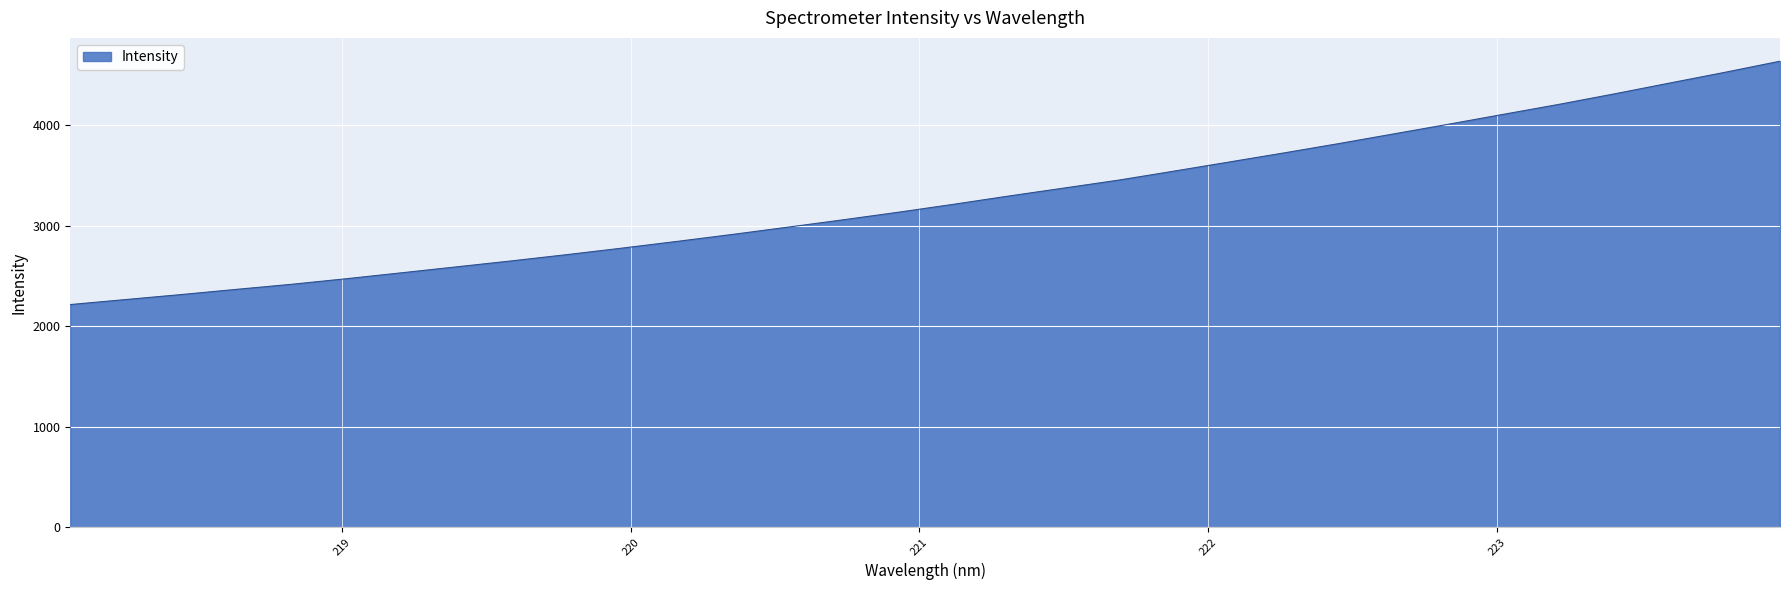

What is the difference between the maximum and minimum values?

2420.6